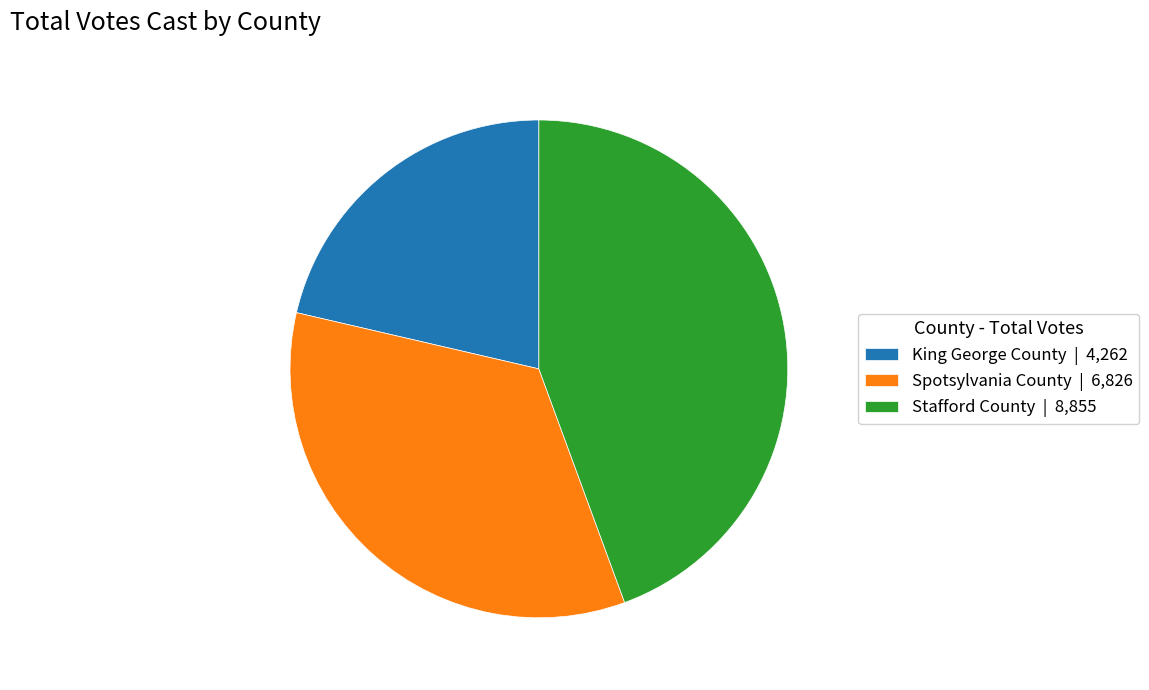

Is Spotsylvania County | 6,826 the majority of the pie?

No